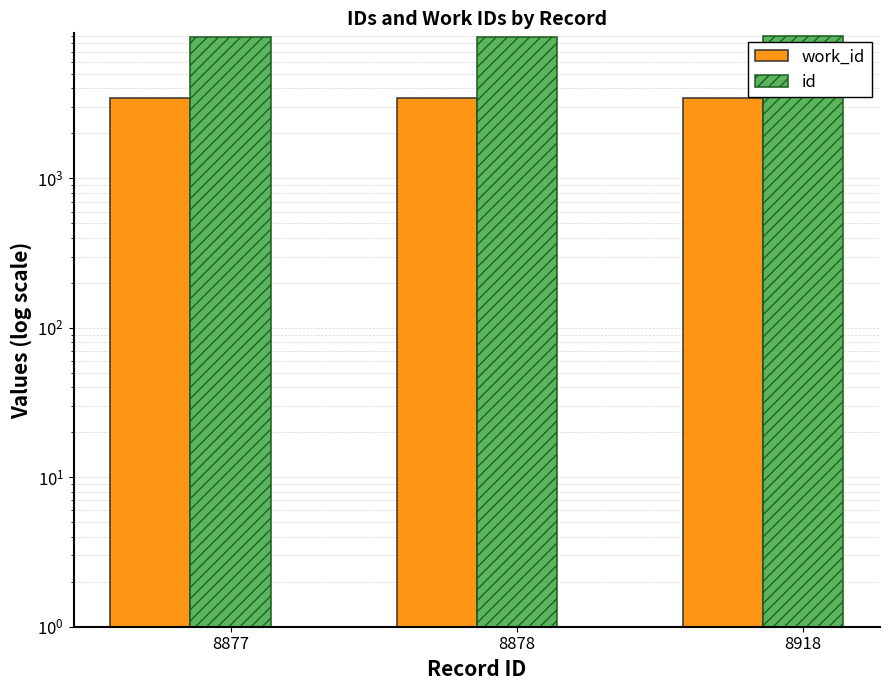

Which series has the widest spread of values?

id